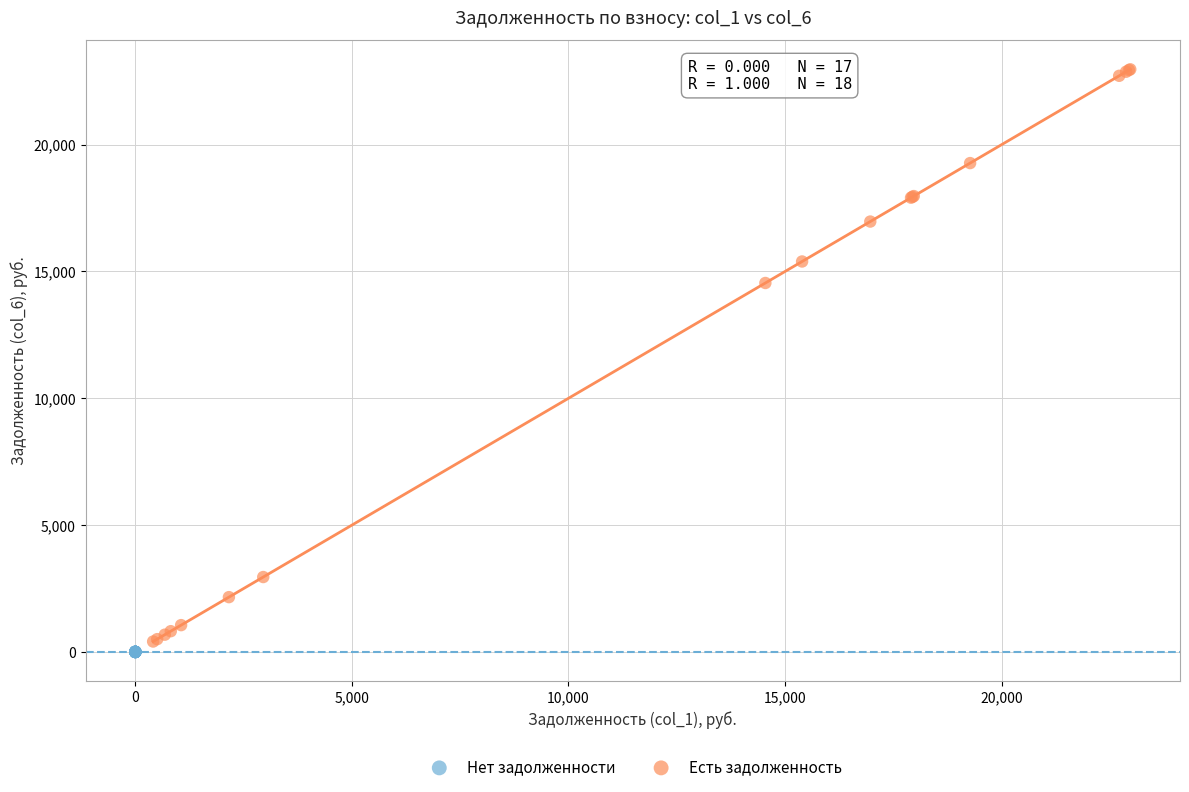

Which series reaches the maximum Y coordinate?

Есть задолженность